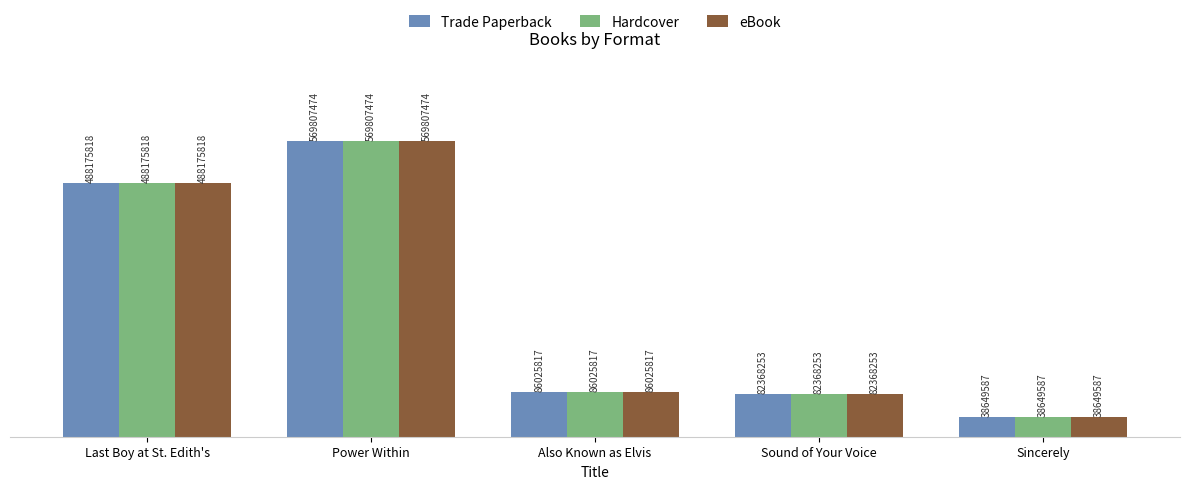

What are all the series names shown in the legend?

Trade Paperback, Hardcover, eBook